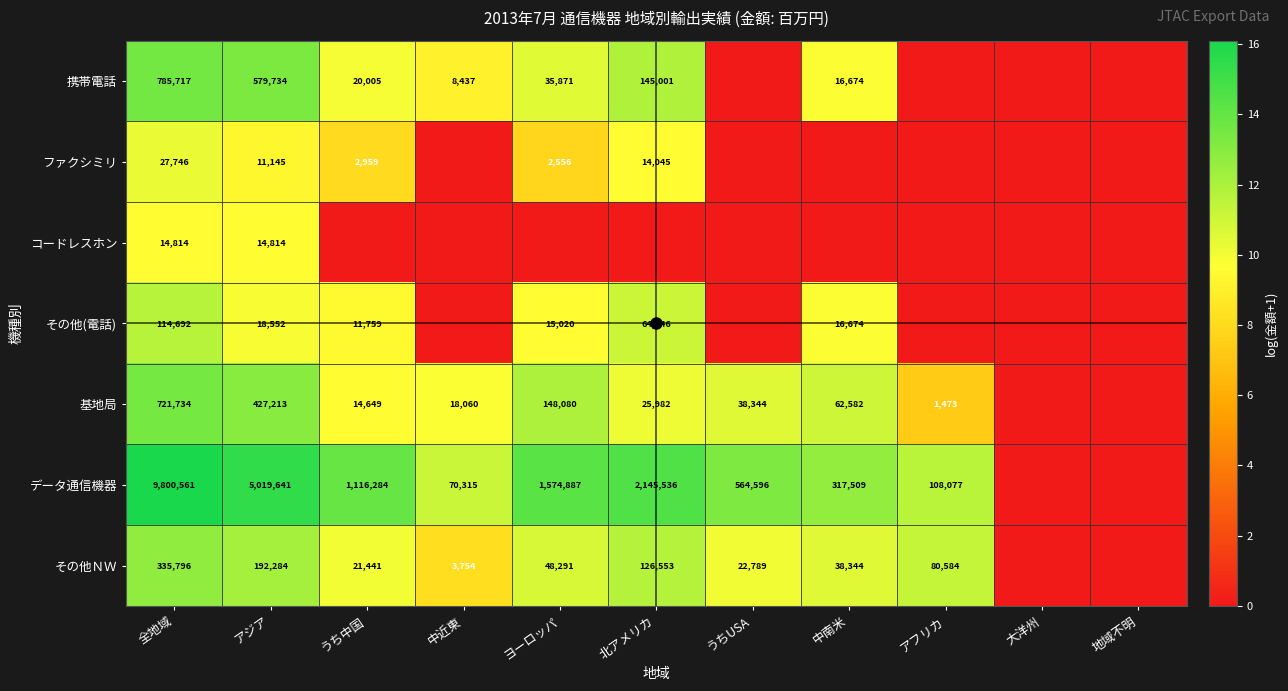

The その他ＮＷ series shows 71300 at ヨーロッパ. True or false?

False